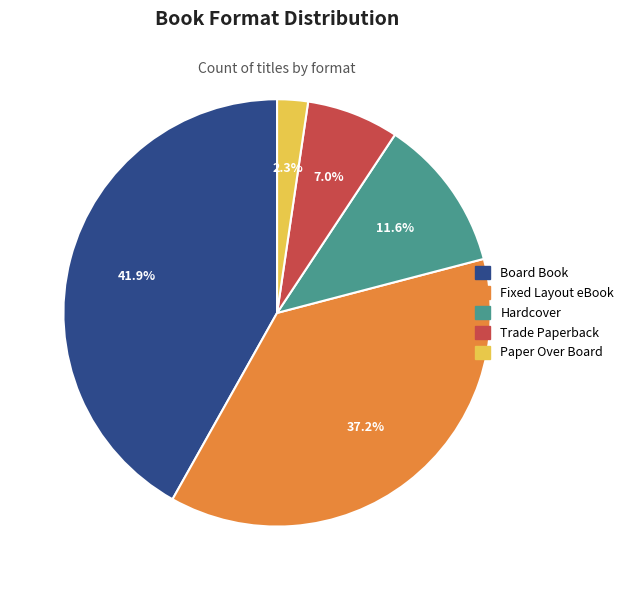

Is there a majority slice in this chart?

No